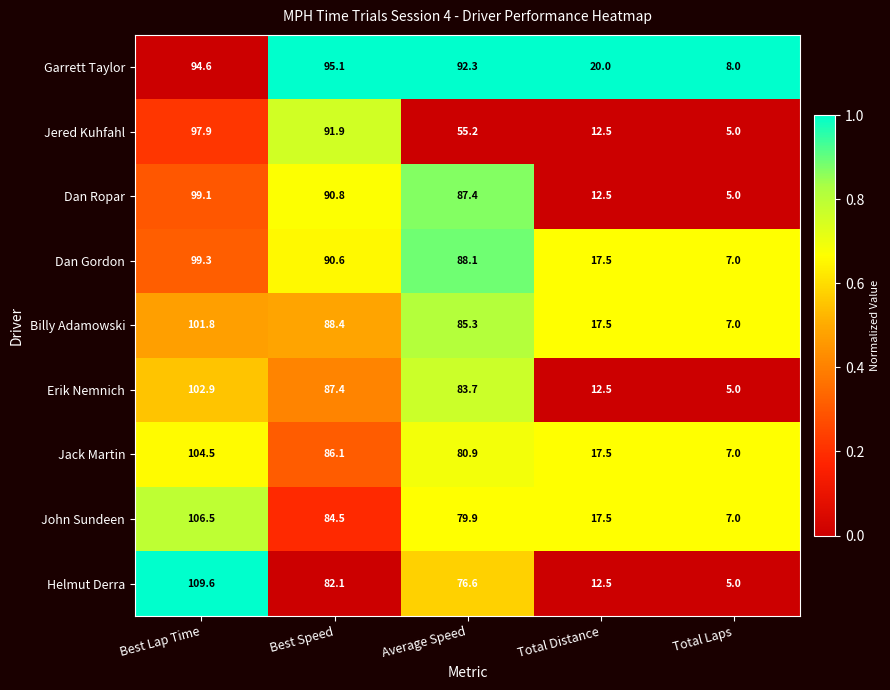

Where is Dan Ropar nearest to the value 52?

Average Speed